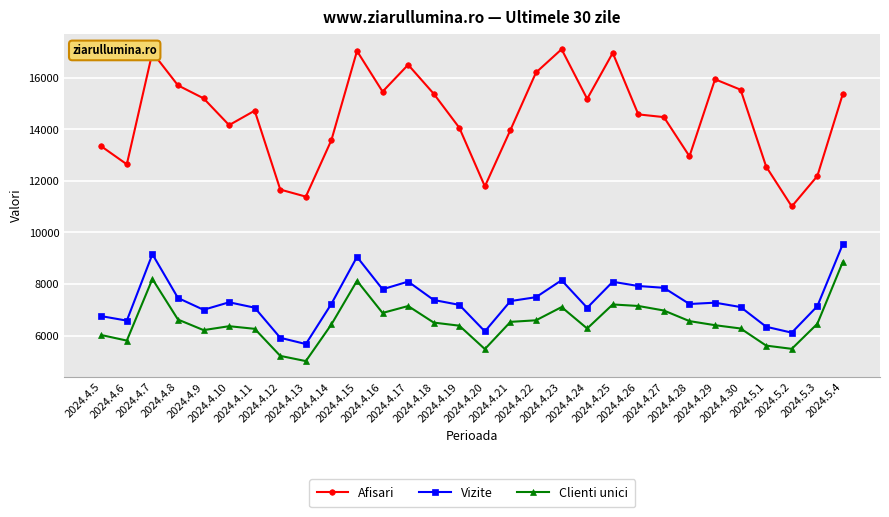

True or false: Afisari and Clienti unici intersect in this chart.

False